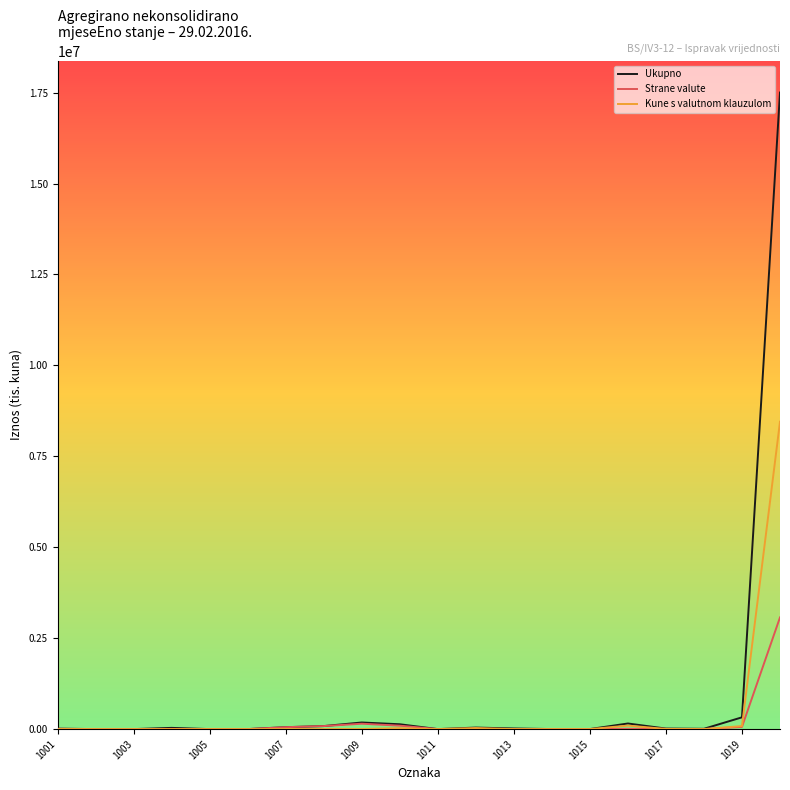

List the series in order of their peak value, lowest first.

Strane valute, Kune s valutnom klauzulom, Ukupno